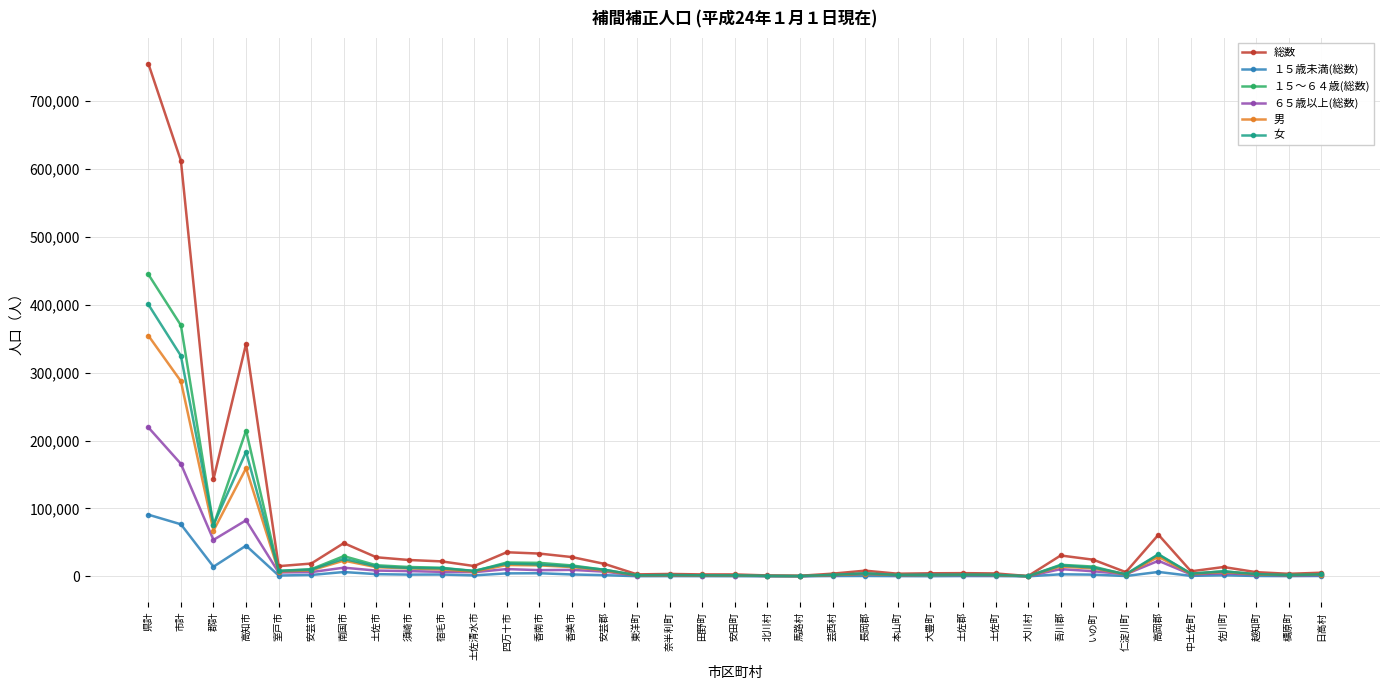

What is the label of the 10th point from the left?

宿毛市